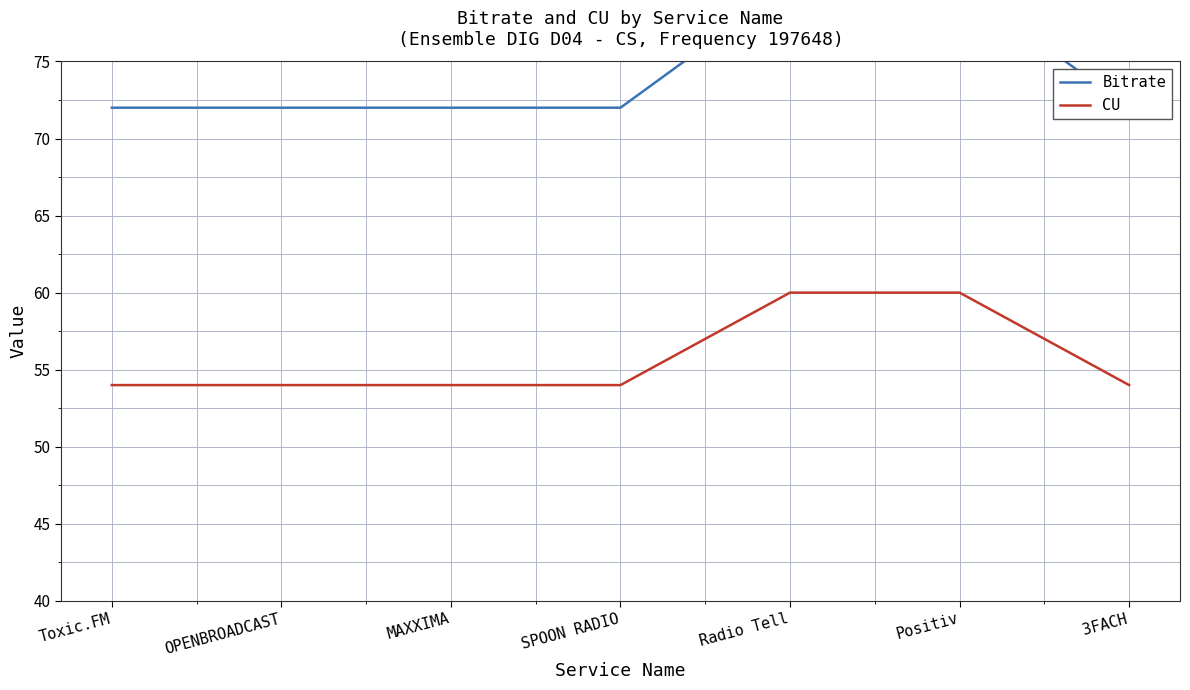

What is the approximate value of Bitrate at SPOON RADIO?

72